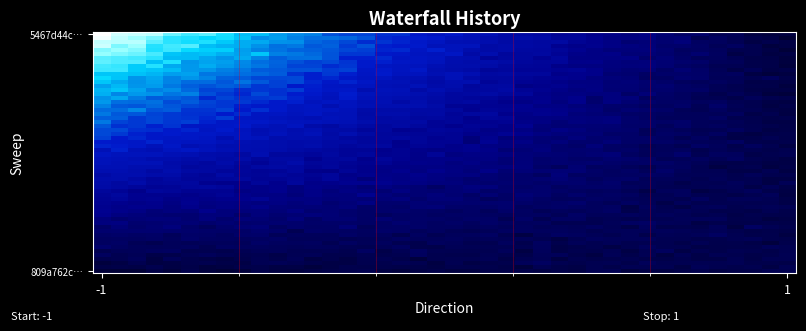

Reading right to left, extract all data points from this chart.

5467d44cf278dfd4f8112c43e763da45411d26f: io_index=66	direction=-1
809a762c54095e3601876f5718cd8f0115209a9: io_index=4	direction=1